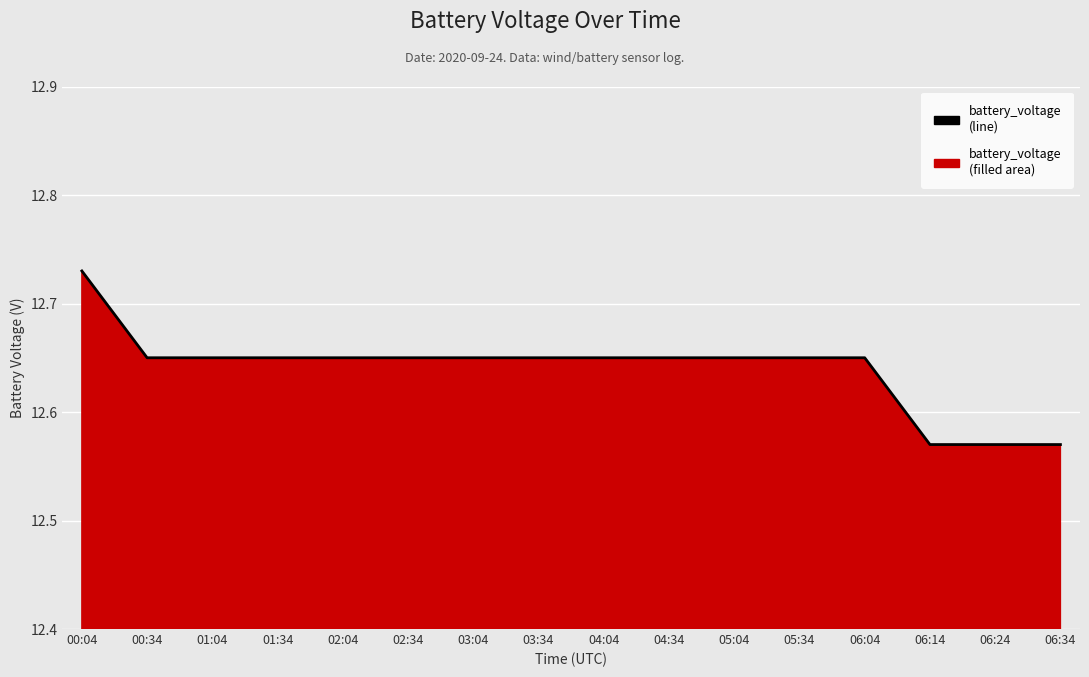

How many data points does each series have?

16